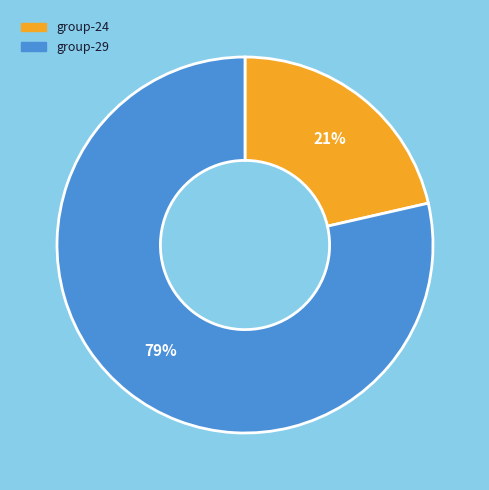

To the nearest percent, what is the average slice percentage?

50%